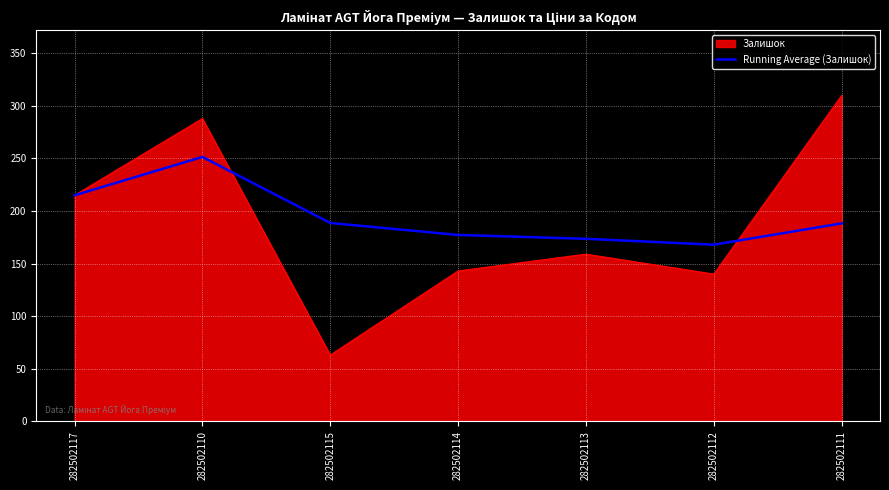

The Running Average (Залишок) series shows 275.3 at 282502115. True or false?

False